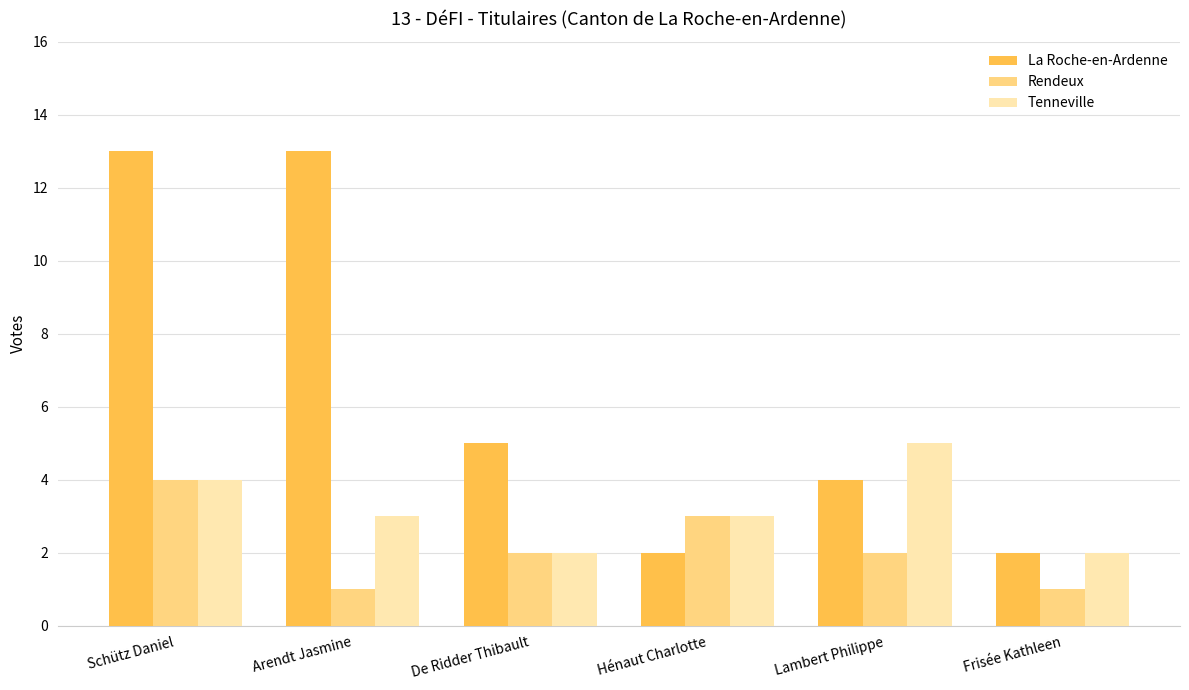

Is the value of La Roche-en-Ardenne at Arendt Jasmine greater than the value of Tenneville at Lambert Philippe?

Yes